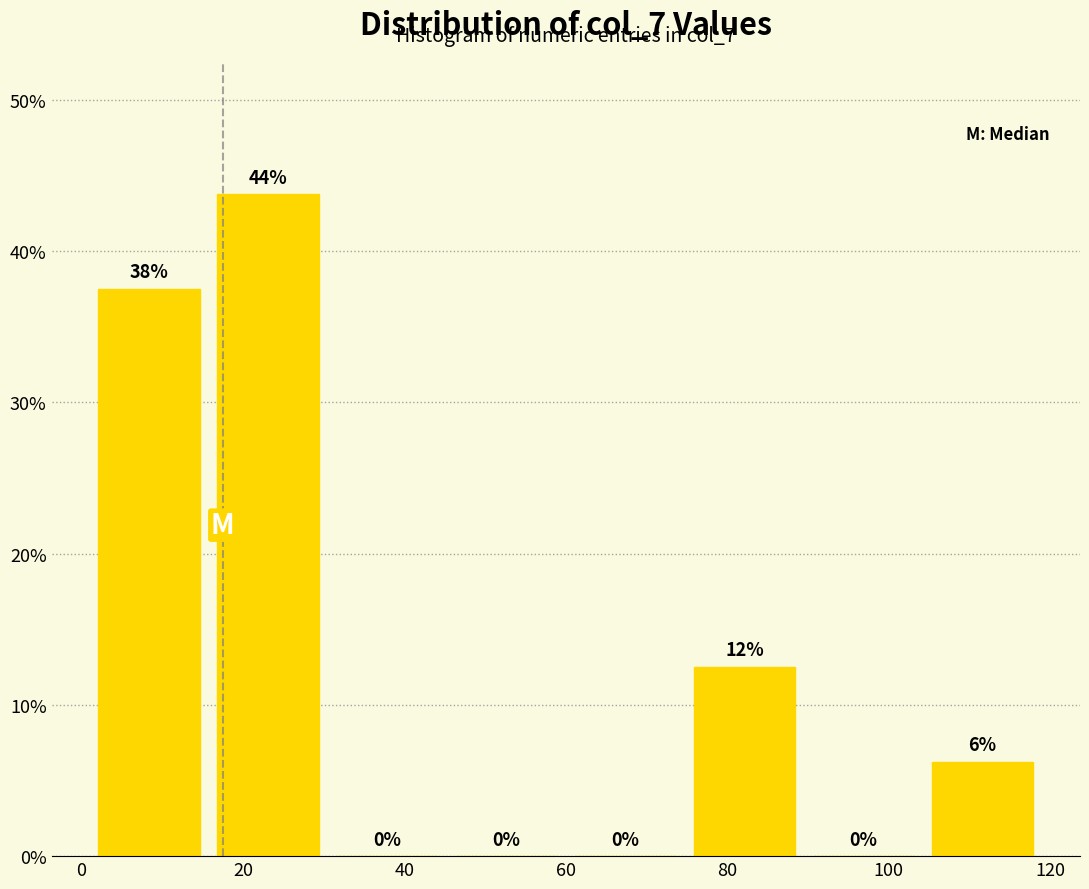

Over which range of the x-axis is the bar tallest?

16 to 30